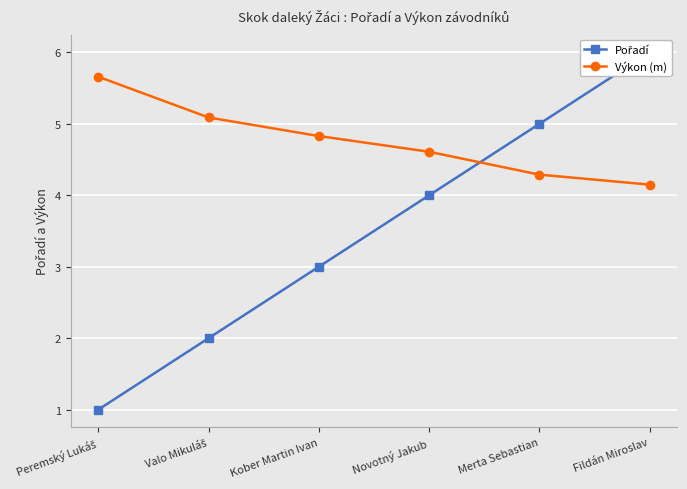

Which series has the largest range (max minus min)?

Pořadí